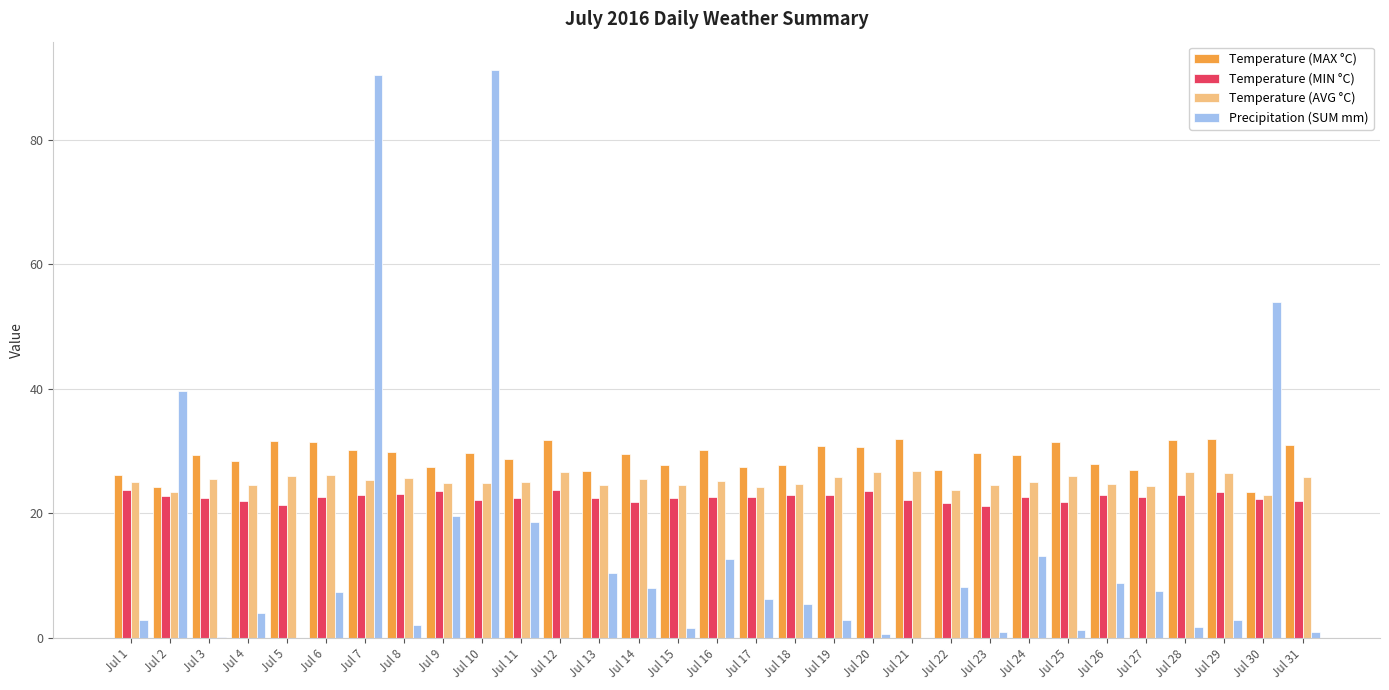

What is the sum of the Temperature (MAX °C) values at Jul 25 and Jul 13?

58.2